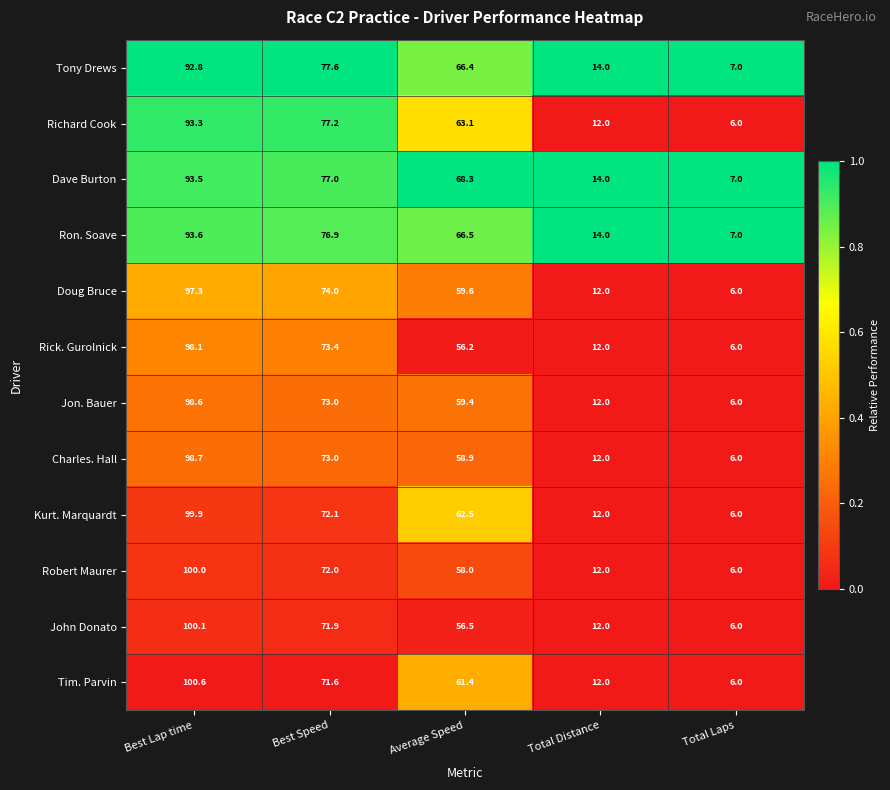

What is the difference between the maximum and second lowest values in the Ron. Soave series?

79.6